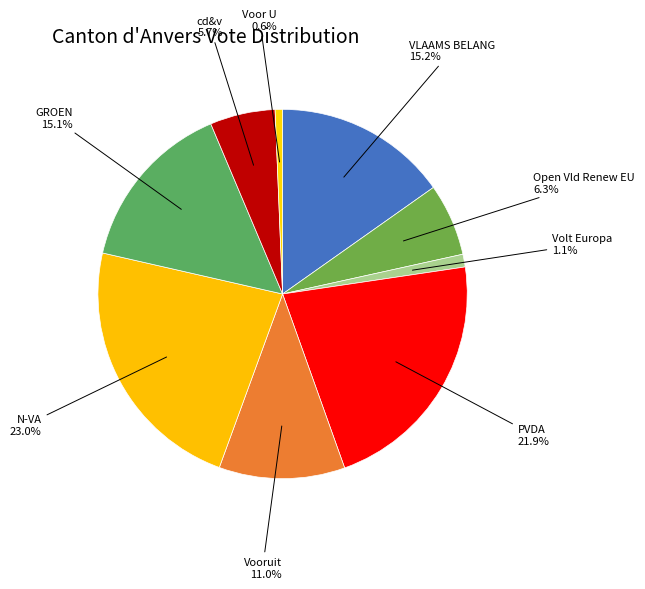

Count the number of slices in the pie.

9